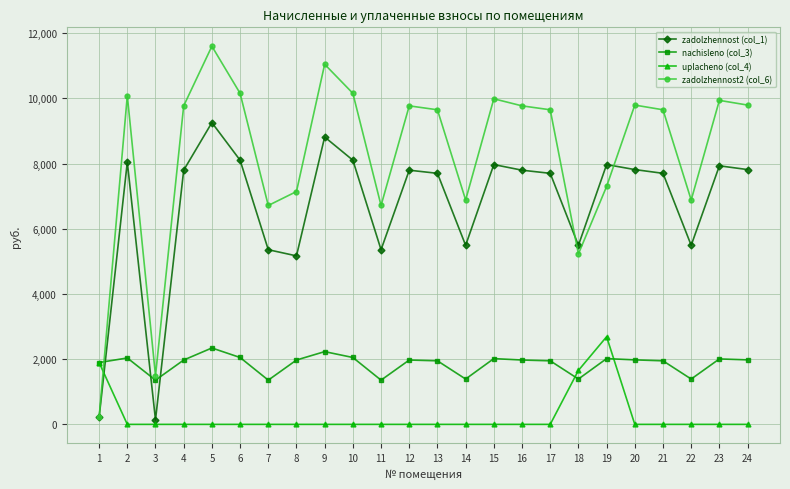

What is the greatest value displayed?

11596.9